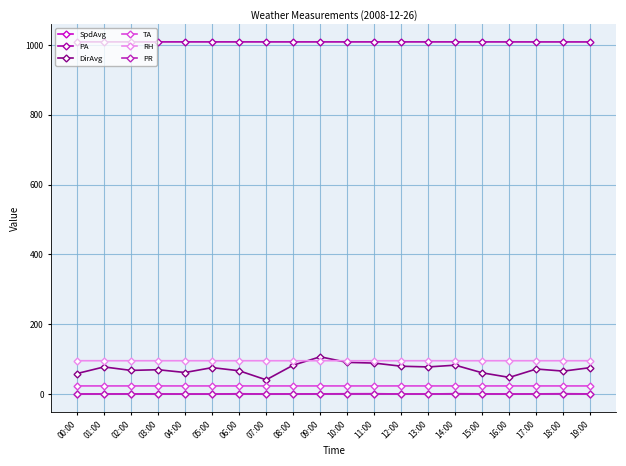

Between 08:00 and 16:00, which series saw the biggest shift?

DirAvg